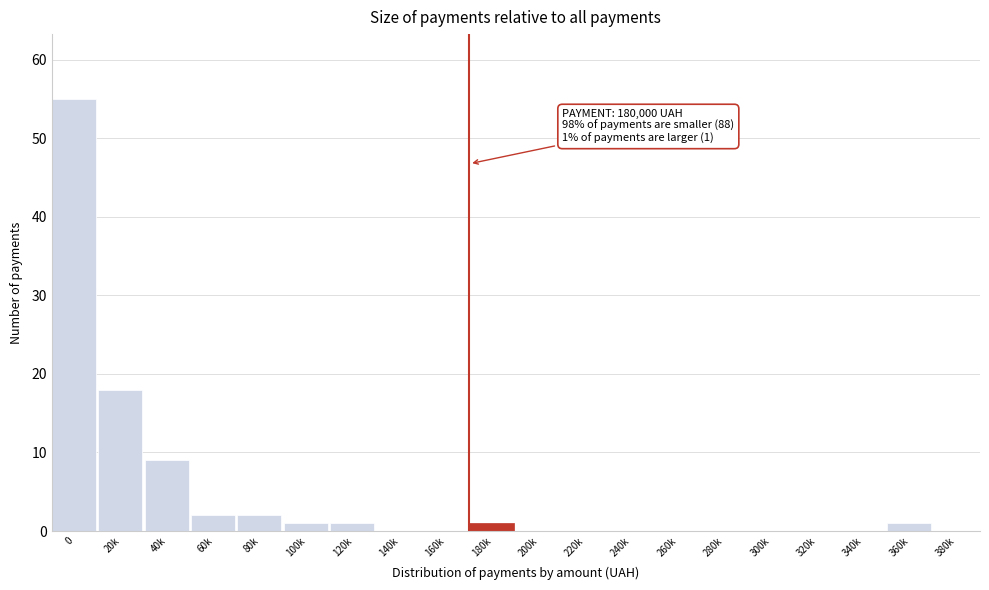

Reading right to left, transcribe all the data shown in this chart.

380k=0	360k=1	340k=0	320k=0	300k=0	280k=0	260k=0	240k=0	220k=0	200k=0	180k=1	160k=0	140k=0	120k=1	100k=1	80k=2	60k=2	40k=9	20k=18	0=55